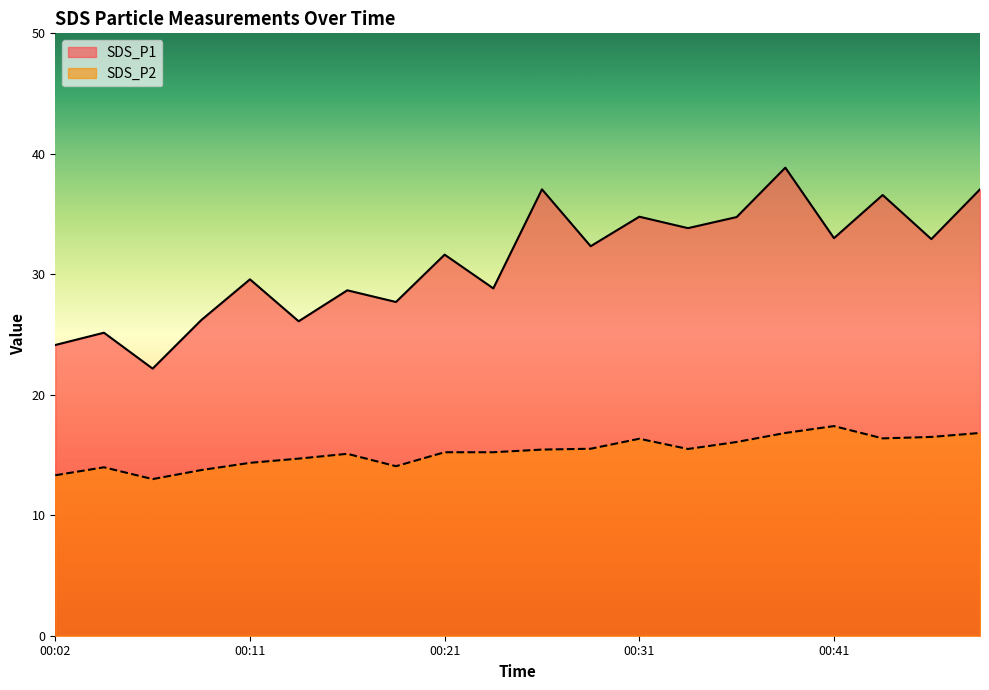

Which category has the highest value in the SDS_P1 series?

00:38